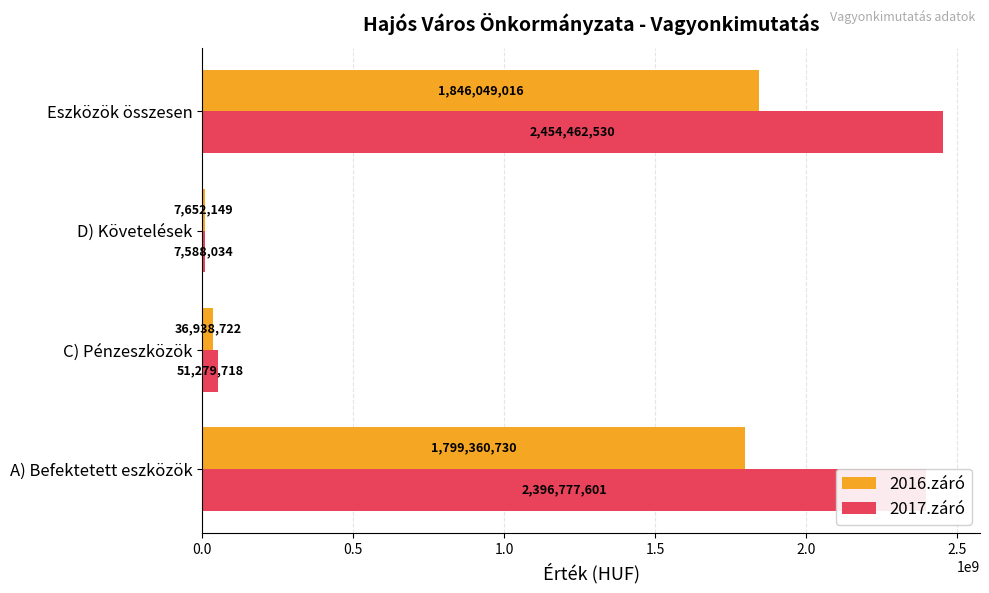

What are all the series names shown in the legend?

2016.záró, 2017.záró